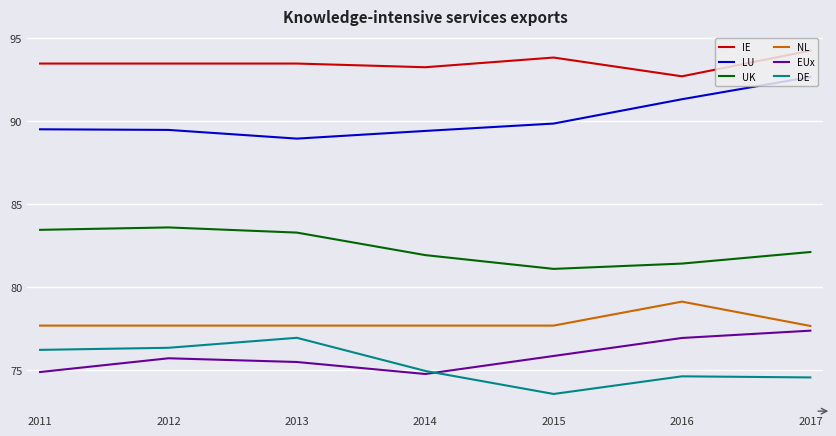

Rank the series by their maximum value, from highest to lowest.

IE, LU, UK, NL, EUx, DE